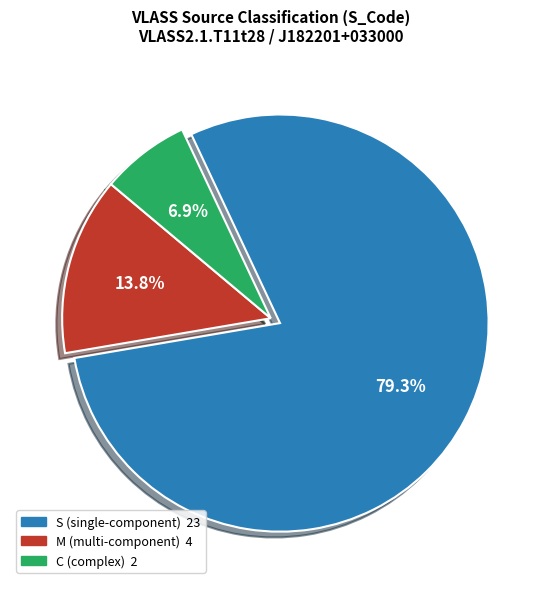

Is there any slice that represents more than half of the pie?

Yes